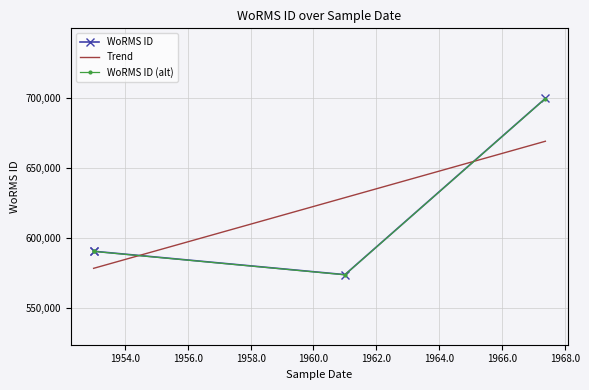

What is the minimum value for Trend?

578365.6